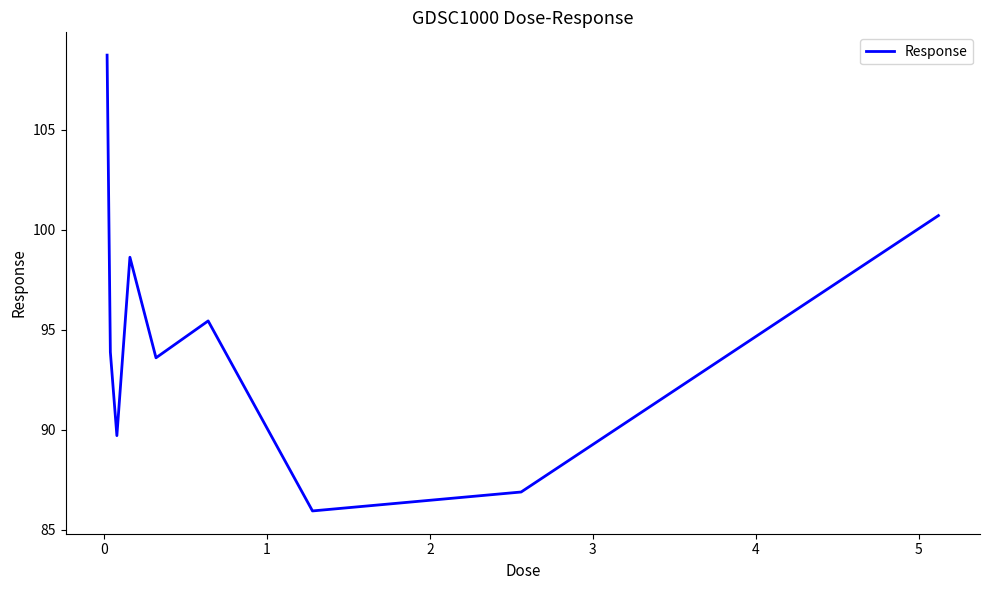

What is the maximum value shown in the chart?

108.7